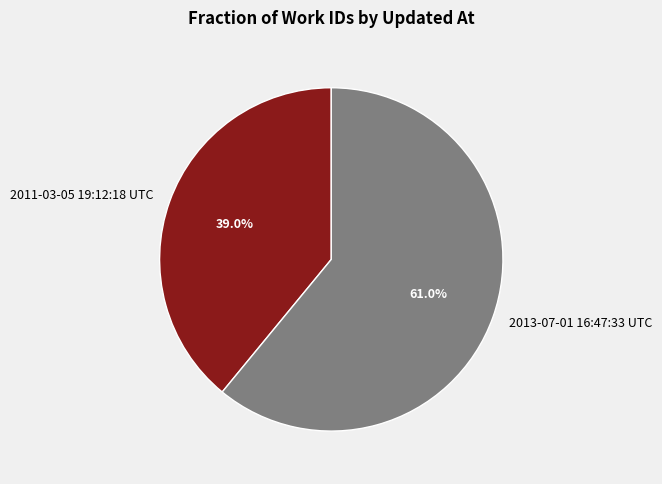

What is the total percentage of 2013-07-01 16:47:33 UTC and 2011-03-05 19:12:18 UTC?

100.0%